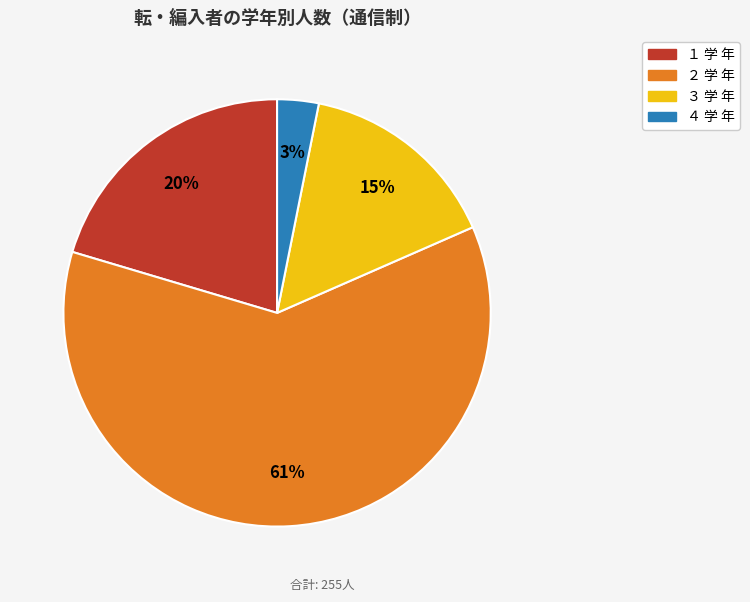

Do ３ 学 年 and ２ 学 年 together represent more than half of the pie?

Yes